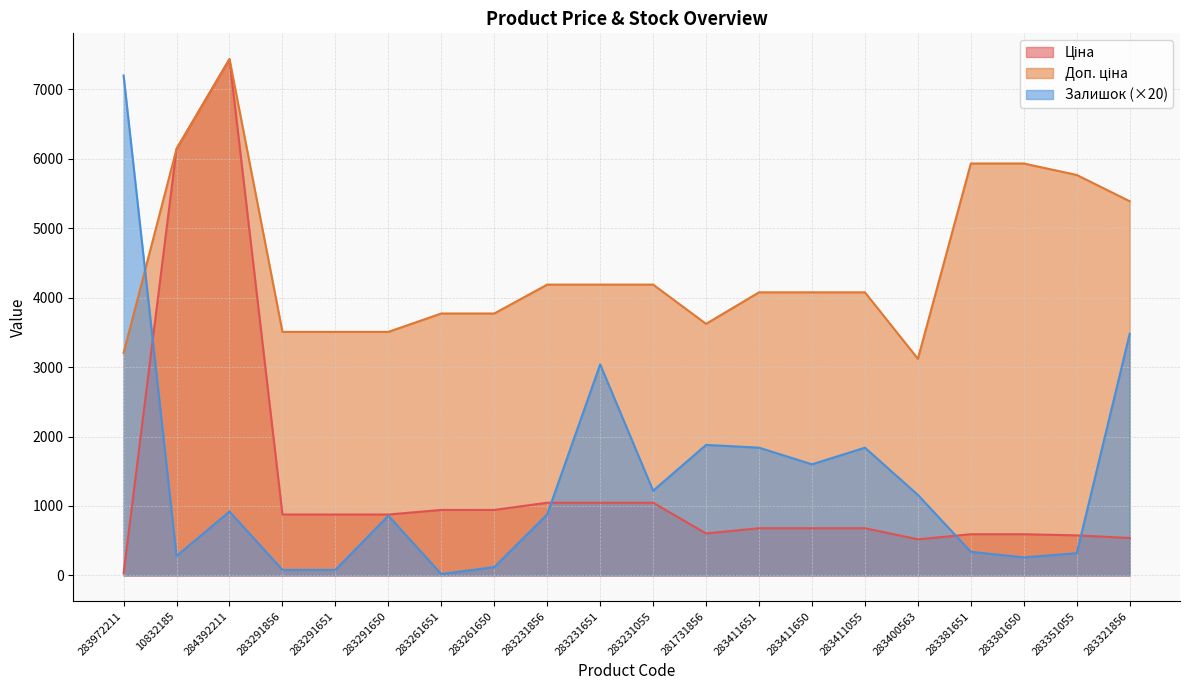

Reading left to right, what are all the values shown in this chart?

Ціна: 32.0	6143.2	7436.2	877.0	877.0	877.0	943.2	943.2	1047.2	1047.2	1047.2	604.0	679.6	679.6	679.6	520.0	593.3	593.3	576.8	539.0
Доп. ціна: 3205.0	6143.2	7436.2	3507.9	3507.9	3507.9	3772.7	3772.7	4188.7	4188.7	4188.7	3623.8	4077.6	4077.6	4077.6	3120.2	5933.2	5933.2	5767.8	5389.6
Залишок: 7200.0	280.0	920.0	80.0	80.0	860.0	20.0	120.0	880.0	3040.0	1220.0	1880.0	1840.0	1600.0	1840.0	1160.0	340.0	260.0	320.0	3480.0